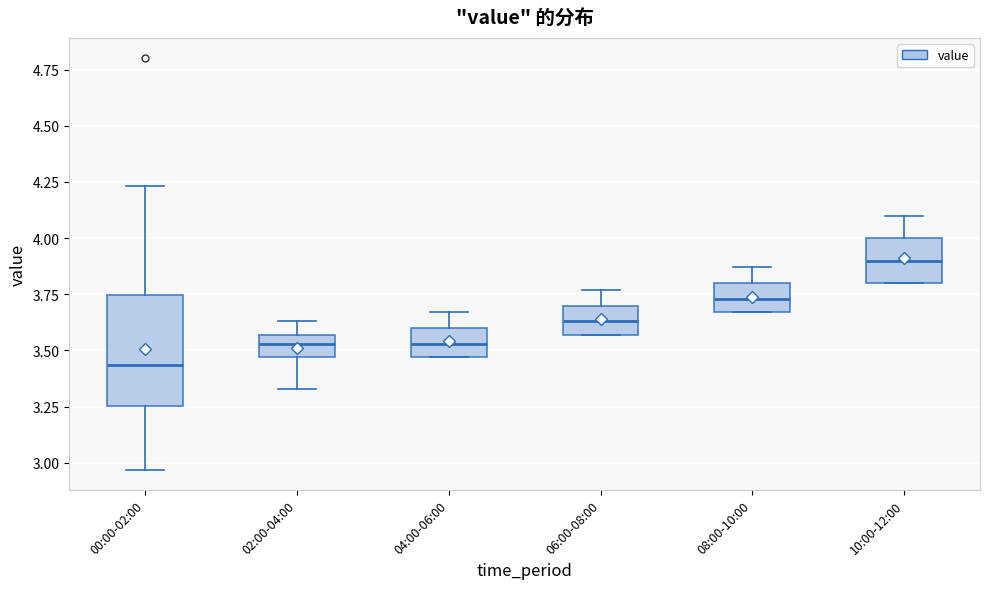

Which box's median line is the highest?

10:00-12:00